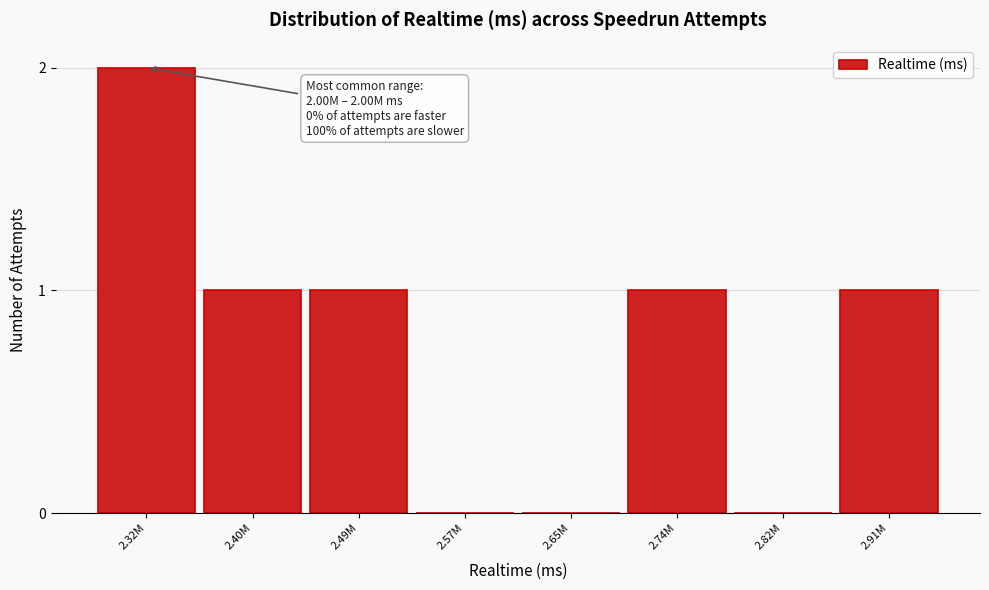

Reading left to right, what are all the values shown in this chart?

2.32M=2	2.40M=1	2.49M=1	2.57M=0	2.65M=0	2.74M=1	2.82M=0	2.91M=1